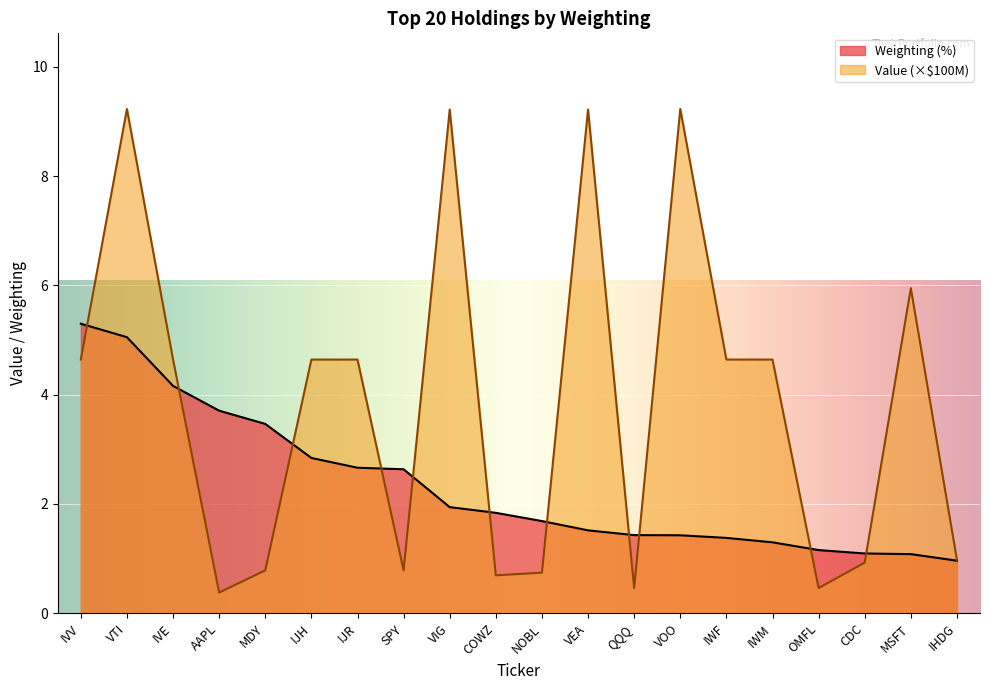

What is the average value of the Weighting series?

2.3